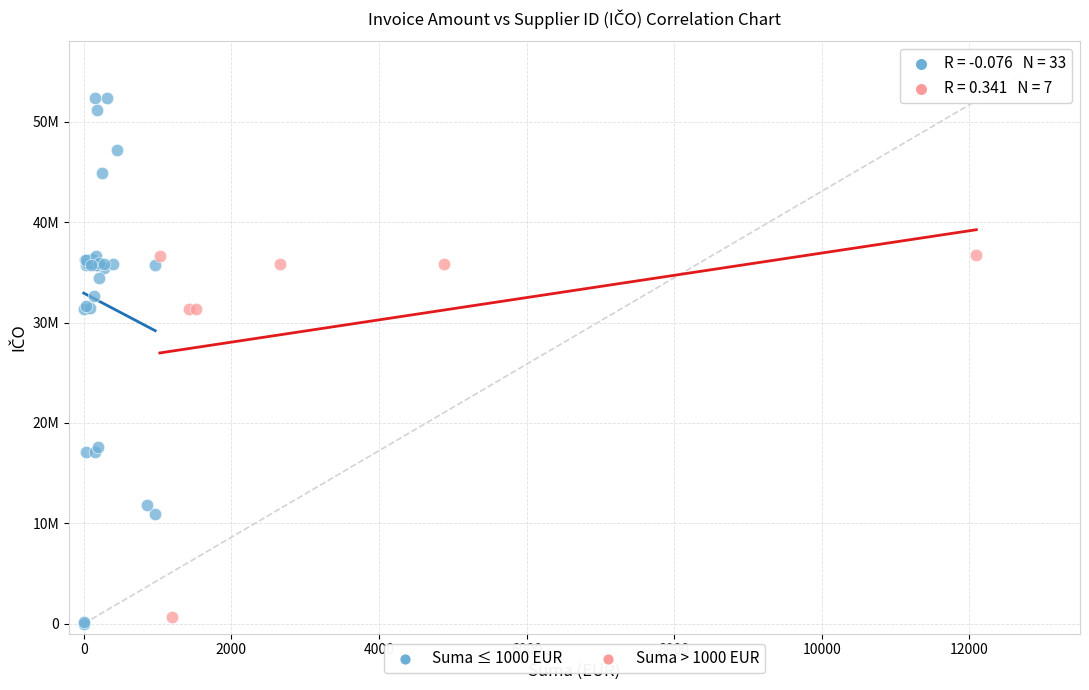

Which series contains the highest Y value?

Suma ≤ 1000 EUR